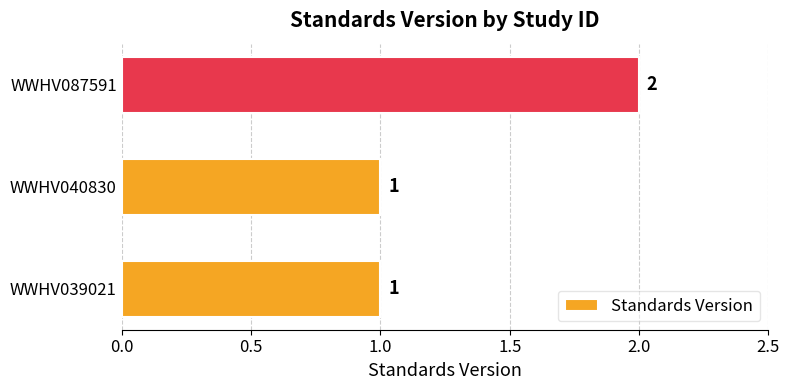

Count the values in the range 1 to 2.

3